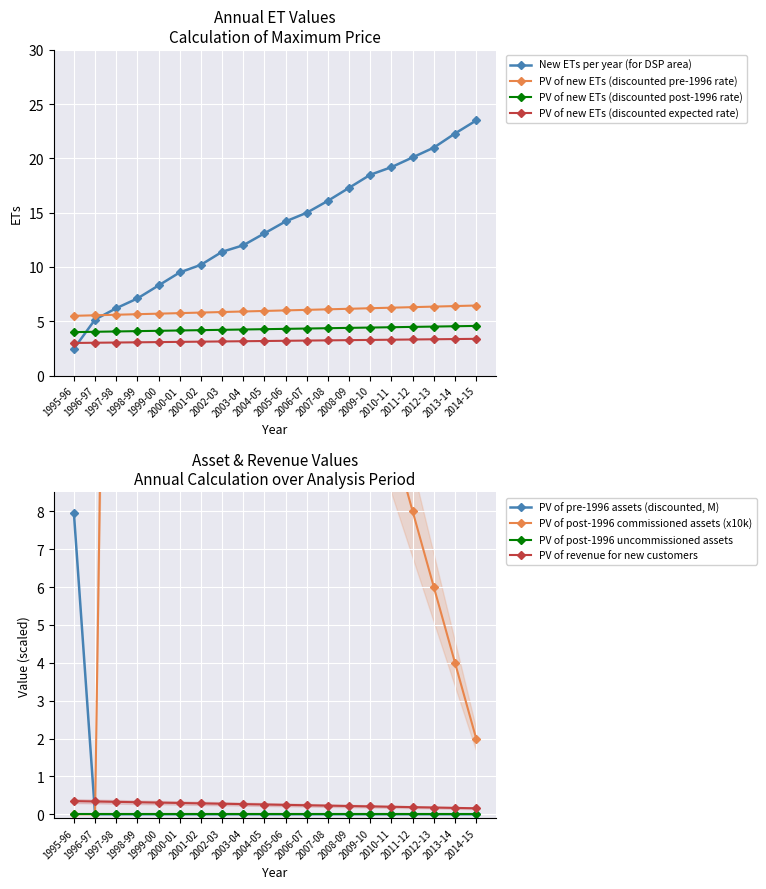

At which label is PV of pre-1996 assets (discounted) closest to 3?

1996-97